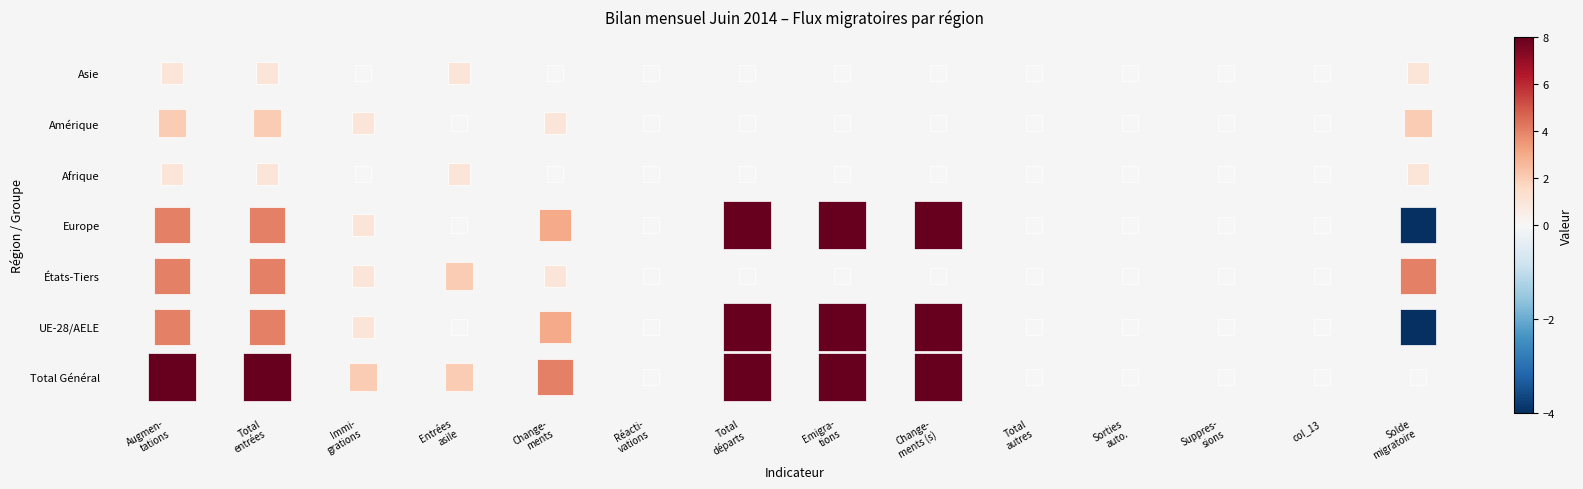

At col_6, list the series in order from largest to smallest.

Total Général, UE-28/AELE, États-Tiers, Europe, Afrique, Amérique, Asie